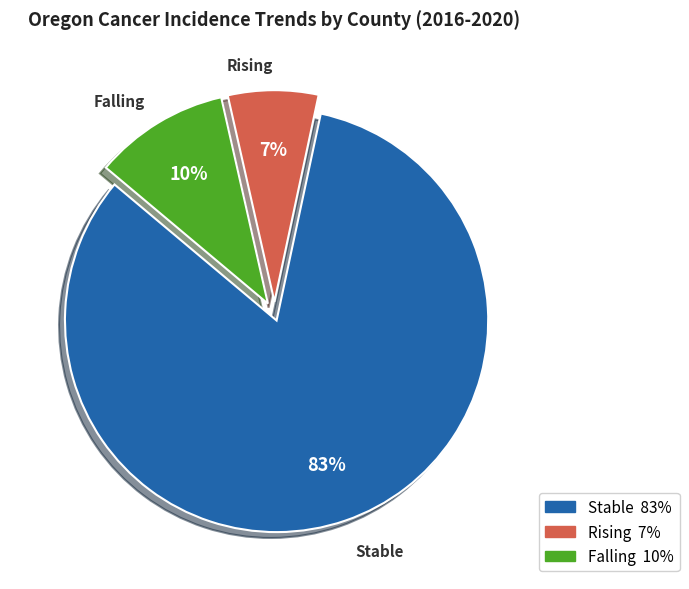

Does any single category account for the majority?

Yes